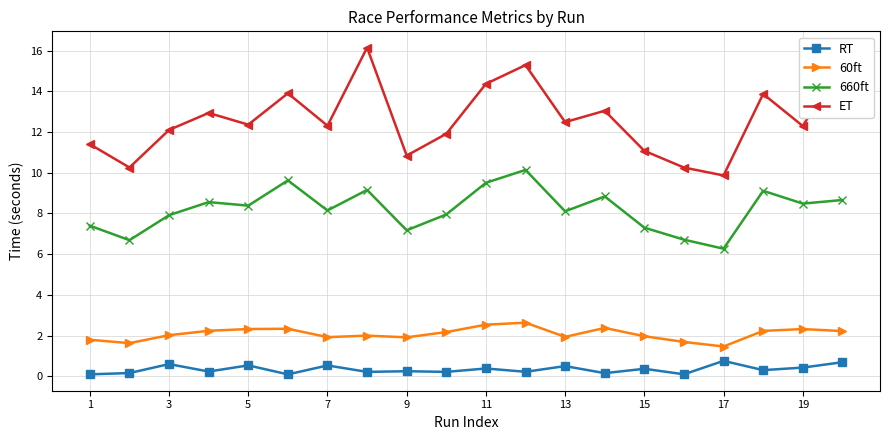

True or false: 60ft and 660ft cross at least once.

False